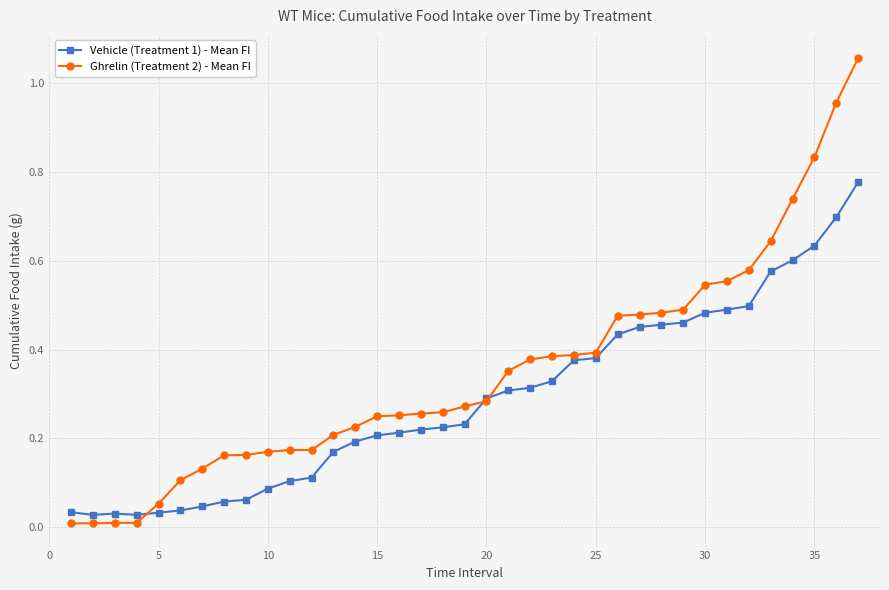

Which series has the largest total across all categories?

Ghrelin (Treatment 2) - Mean FI